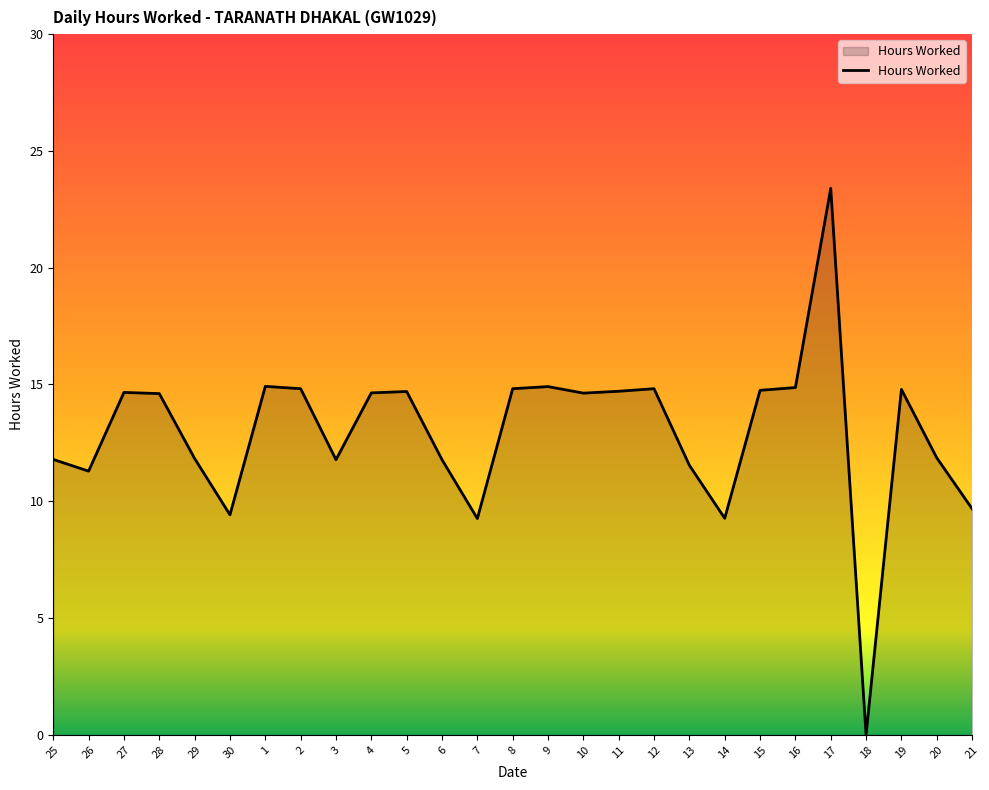

Rank the categories by value from highest to lowest.

17, 1, 9, 16, 2, 8, 12, 19, 15, 11, 5, 27, 4, 10, 28, 20, 29, 25, 3, 6, 13, 26, 21, 30, 14, 7, 18